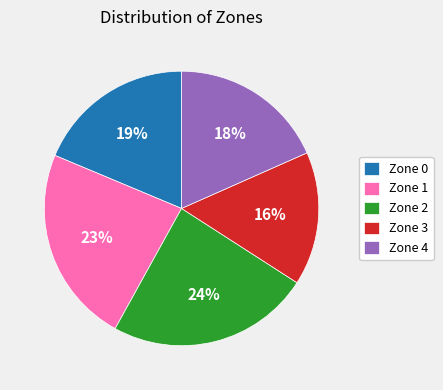

Is it true that Zone 0 is 19% of the pie?

True